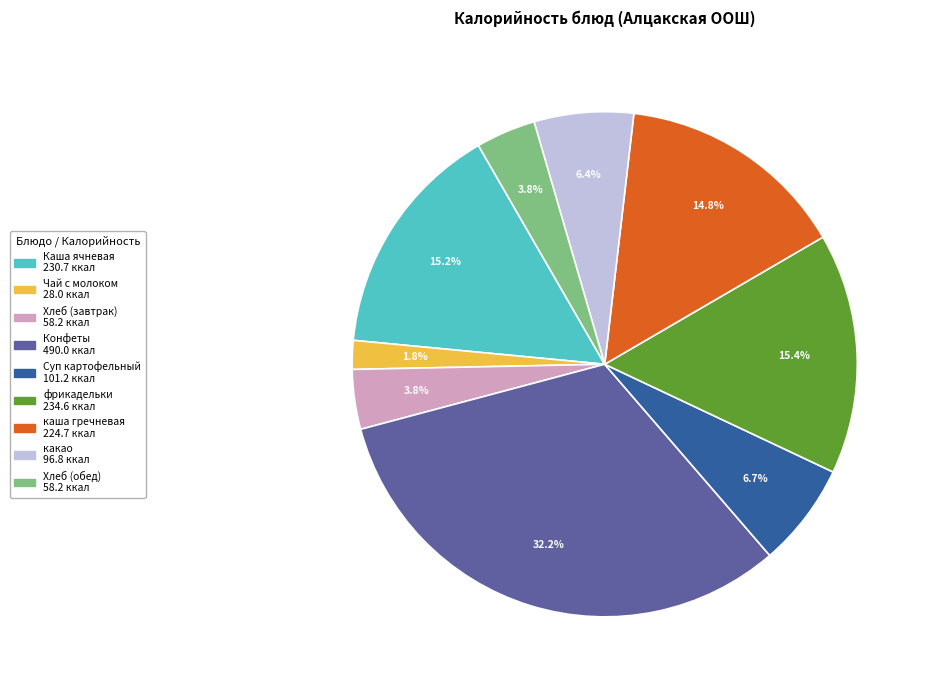

Combined, do Суп картофельный and фрикадельки account for over 50%?

No